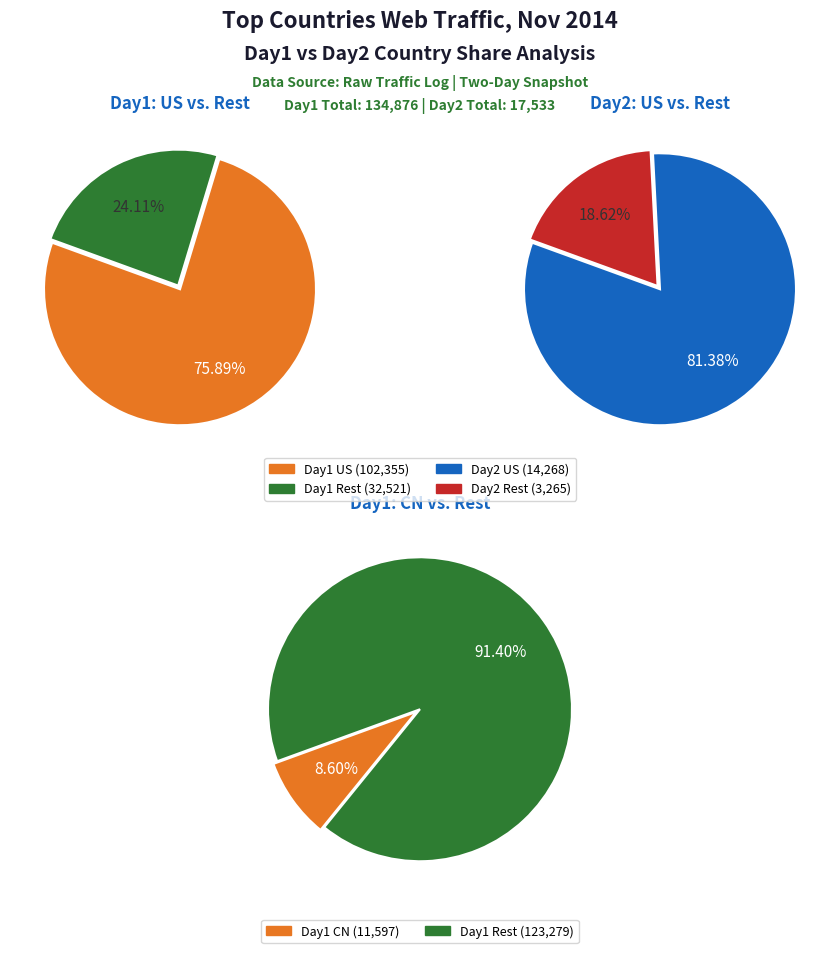

Which slice is the largest?

US